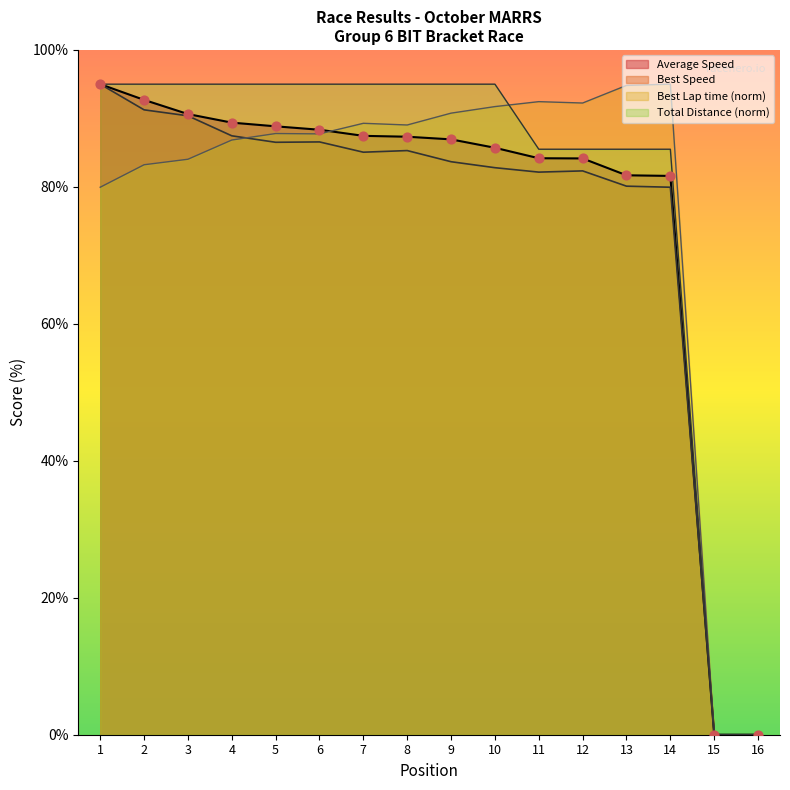

Is the value of Best Lap time at 5 greater than the value of Total Distance at 9?

No